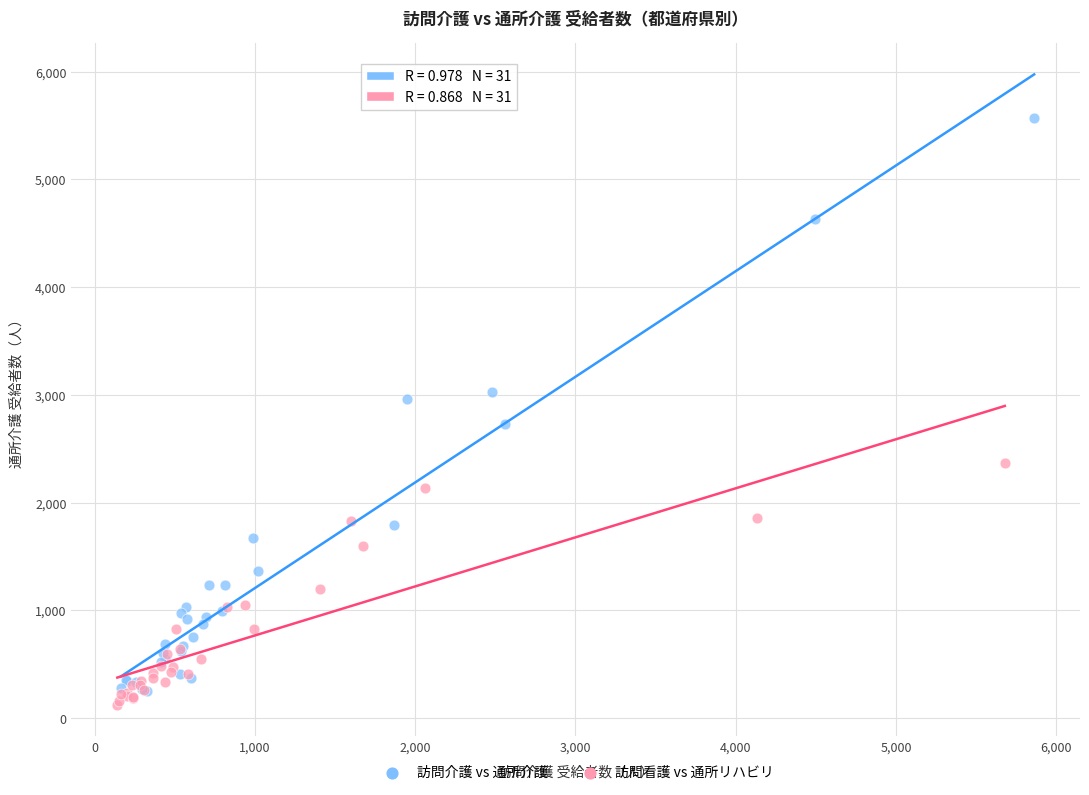

Which series reaches the maximum Y coordinate?

訪問介護 vs 通所介護